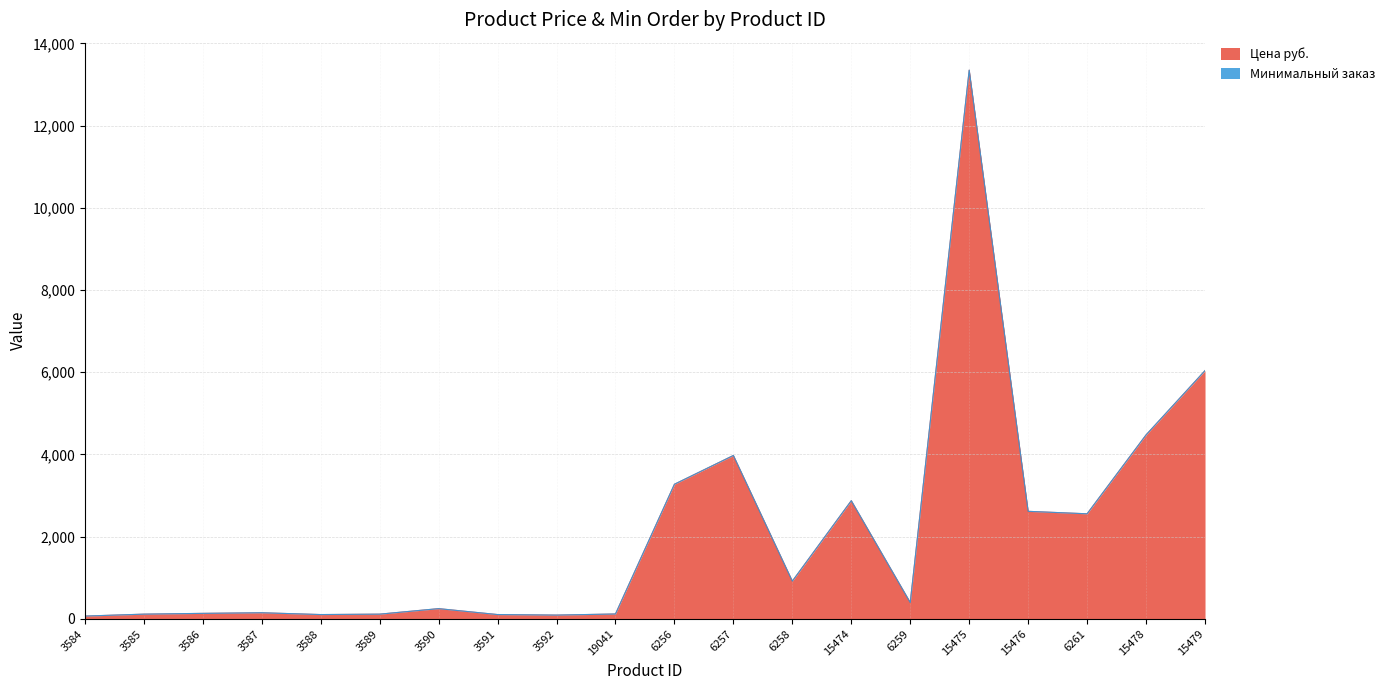

Does the chart have visible grid lines?

Yes